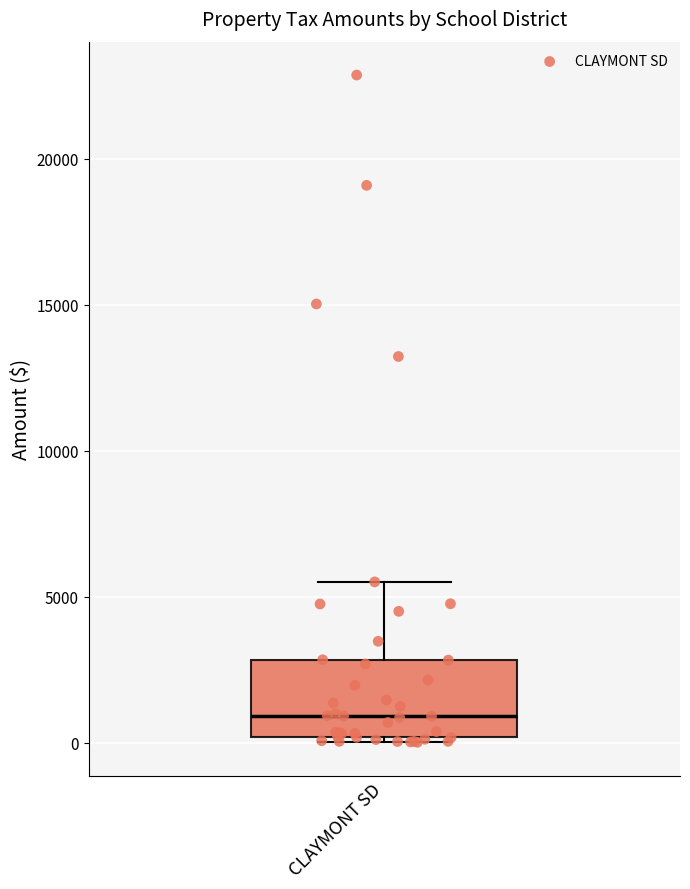

Where is the lower edge of the box for CLAYMONT SD on the y-axis? The values are not printed on the chart, so give them approximately, as read against the axis.

0